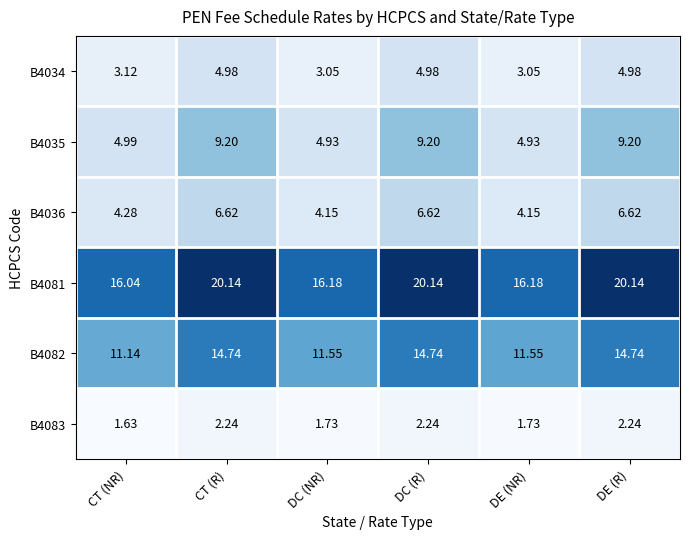

At which label does B4081 reach its minimum?

CT (NR)